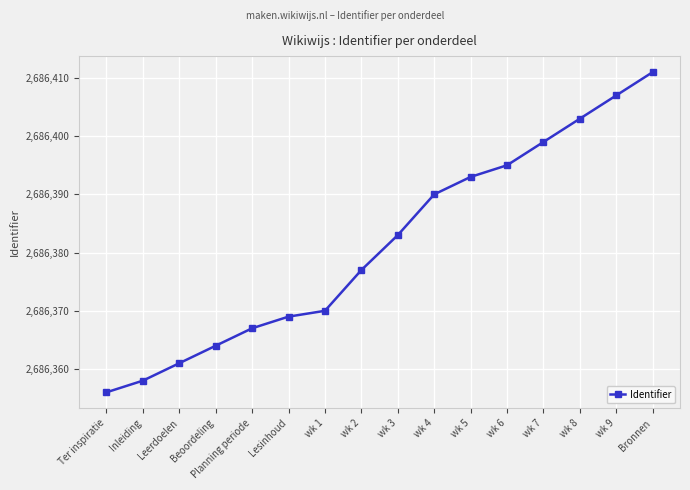

How many lines are shown in the chart?

1